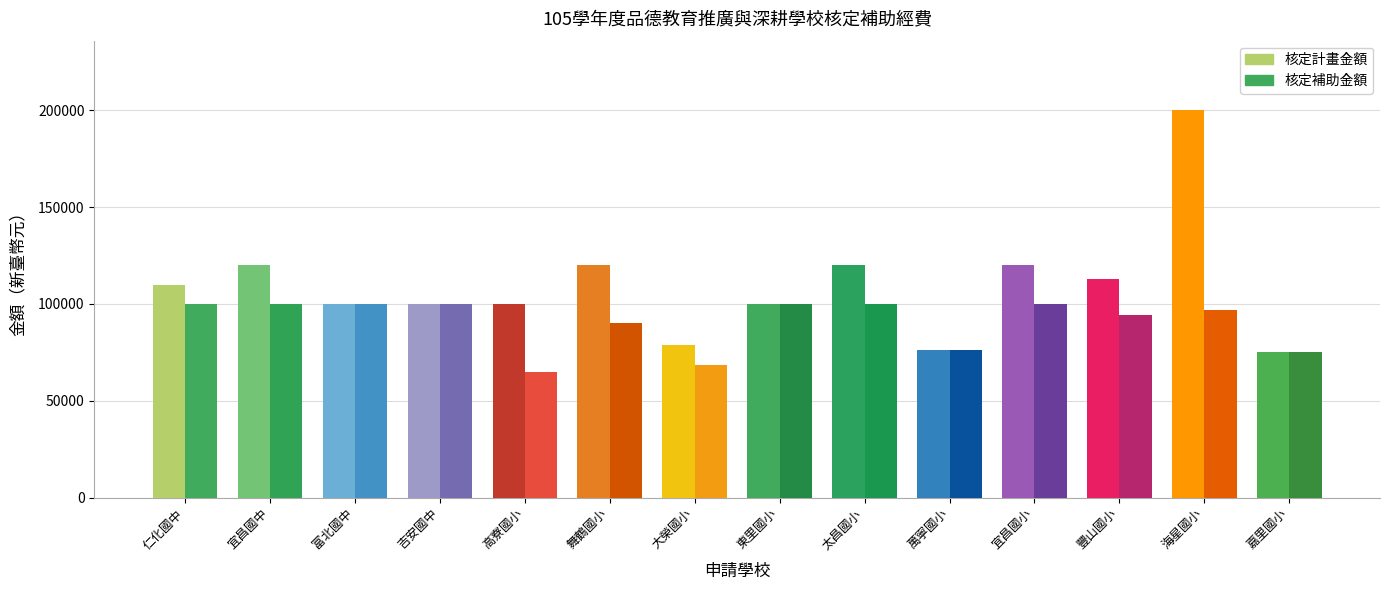

Count the number of data series in this chart.

2